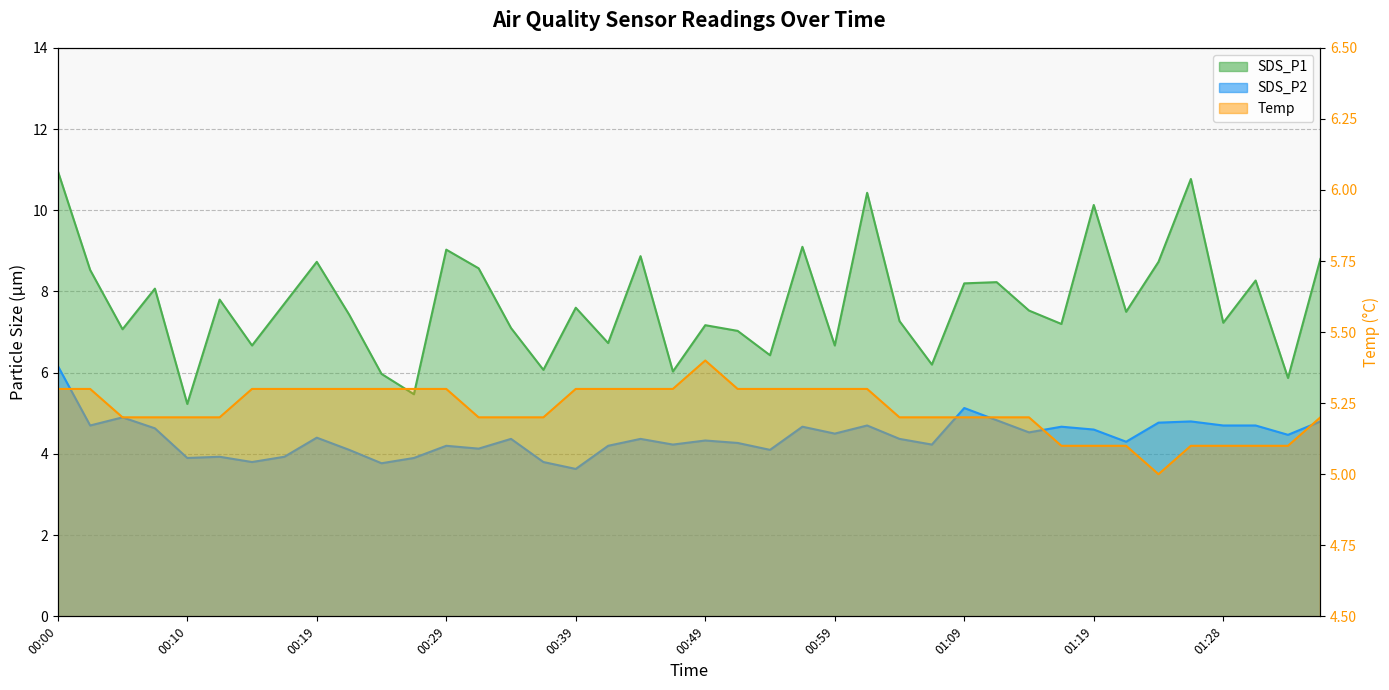

Is the value of Temp at 00:54 greater than the value of SDS_P2 at 01:16?

Yes